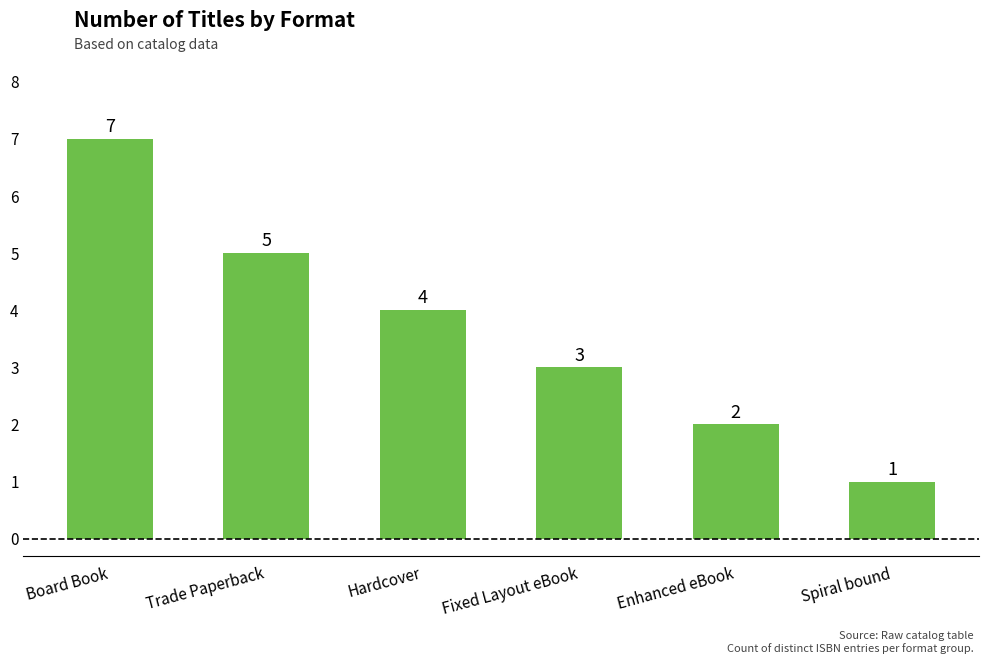

Reading left to right, list all the values displayed in this chart.

Board Book=7	Trade Paperback=5	Hardcover=4	Fixed Layout eBook=3	Enhanced eBook=2	Spiral bound=1